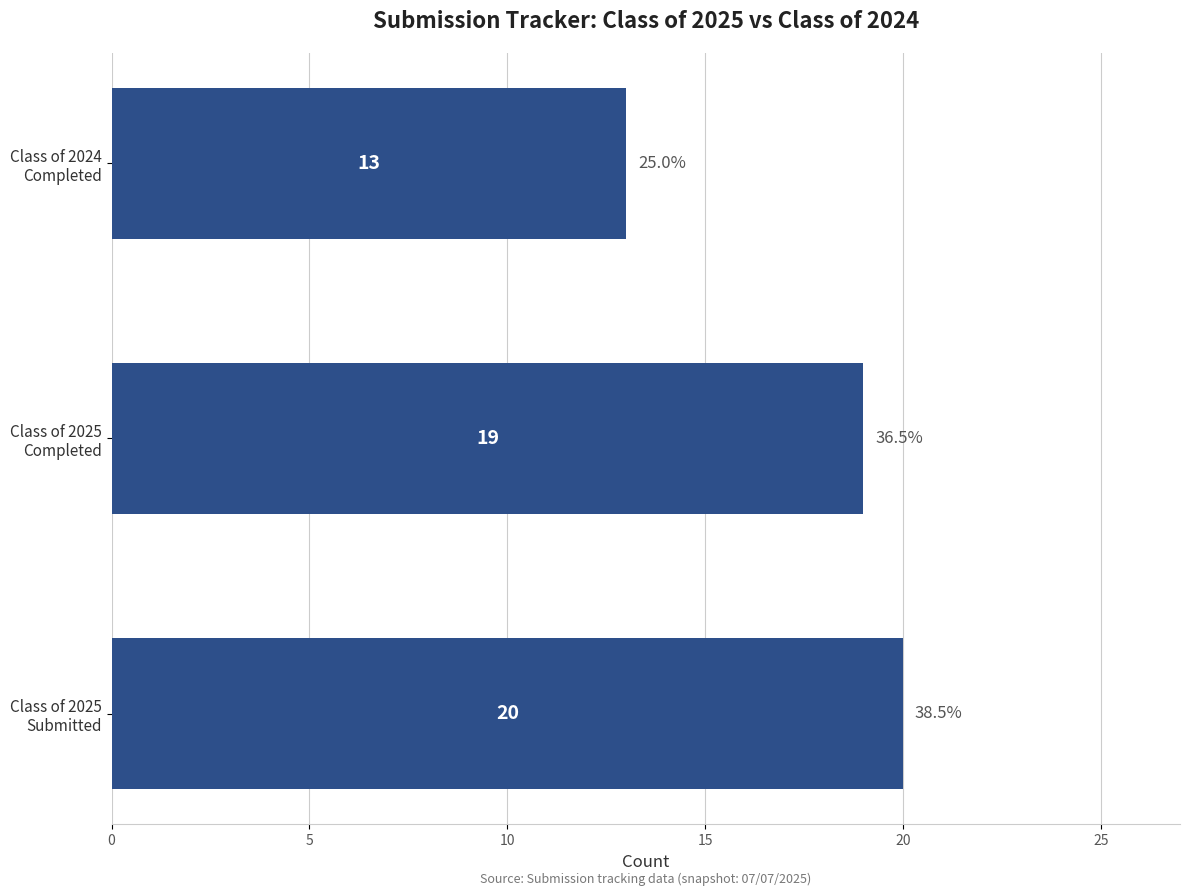

What is the difference between the maximum and minimum values?

7